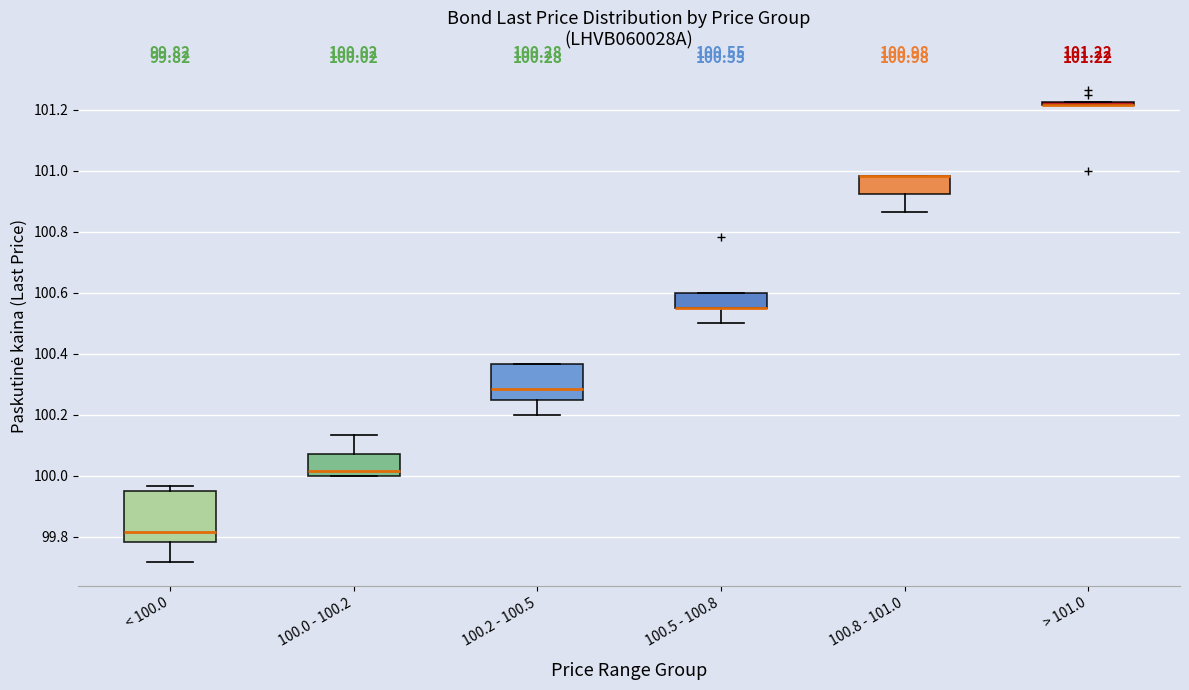

Comparing the boxes themselves (not the whiskers), which one is the tallest?

< 100.0